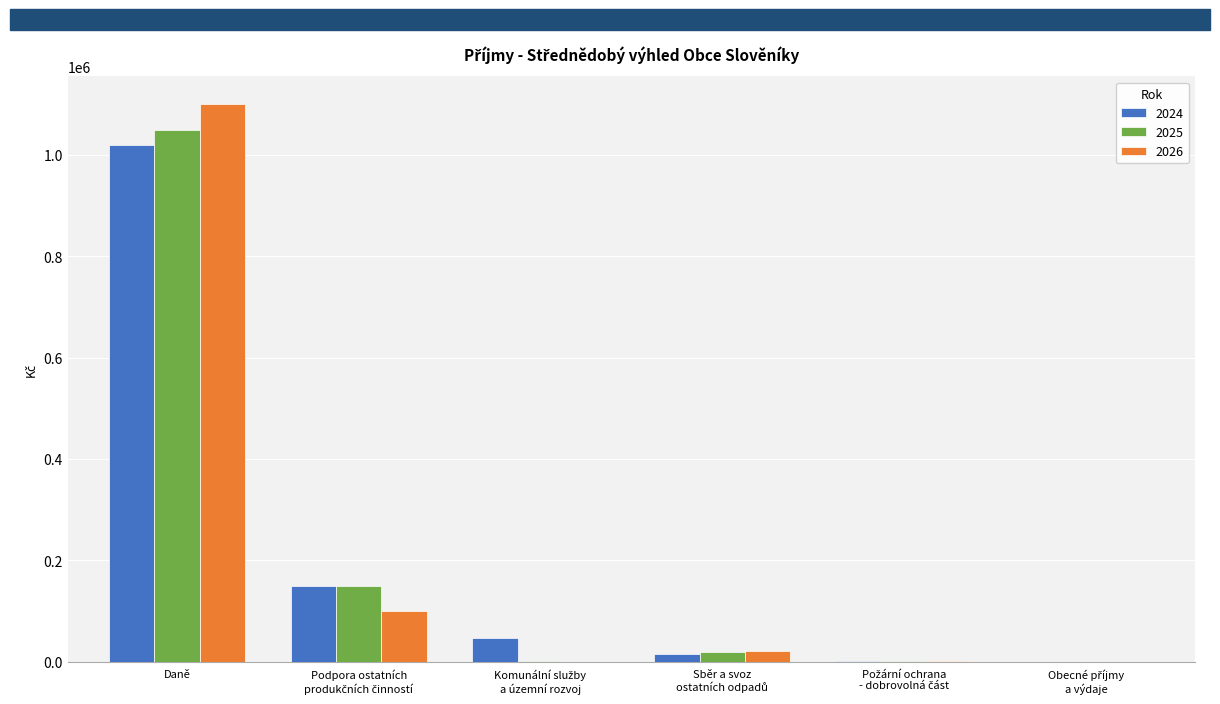

True or false: 2026 has a value of 627293.9 at Daně.

False